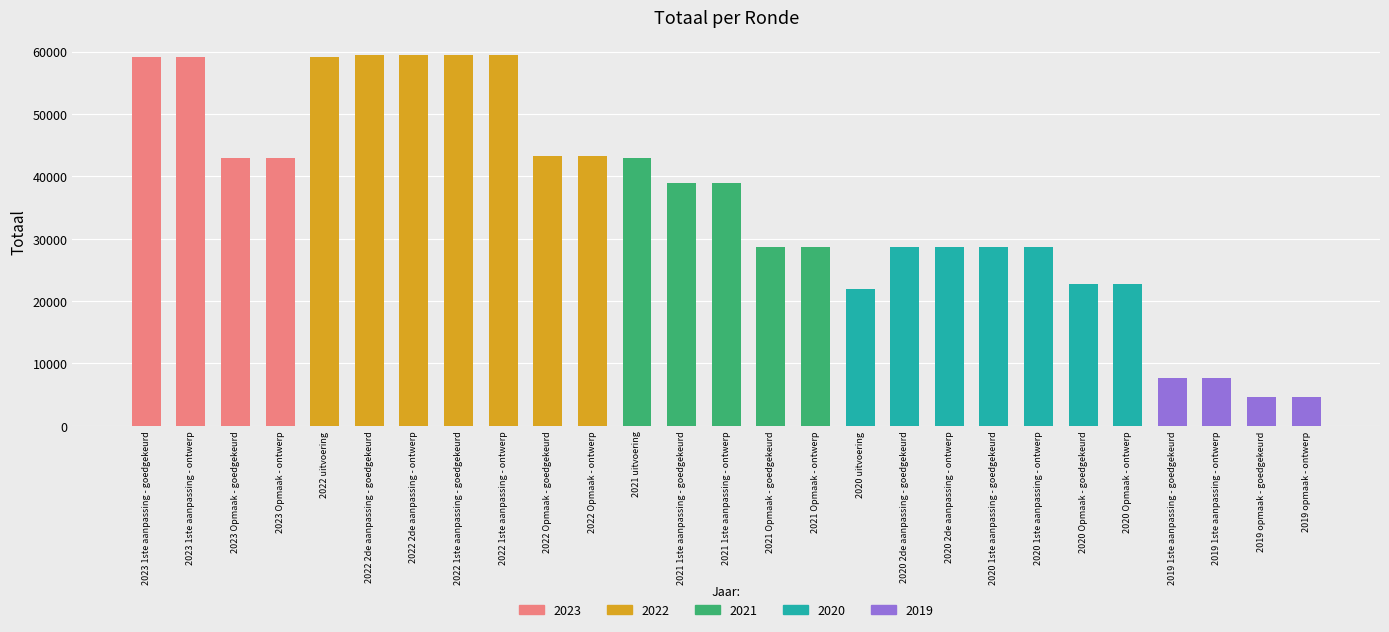

Which label corresponds to the largest value in the chart?

2022 2de aanpassing - goedgekeurd